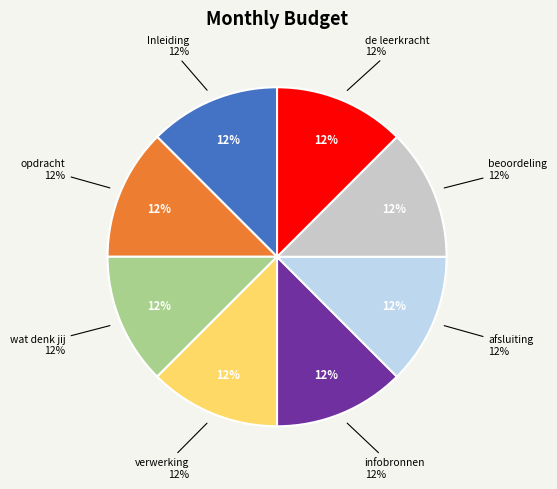

What is the ratio of the value at beoordeling to the value at wat denk jij?

1.0